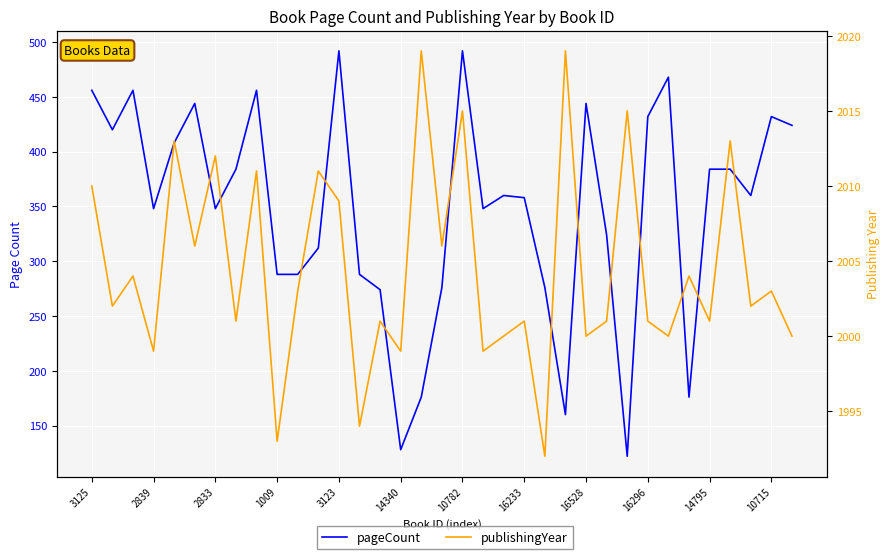

What are all the series names shown in the legend?

pageCount, publishingYear